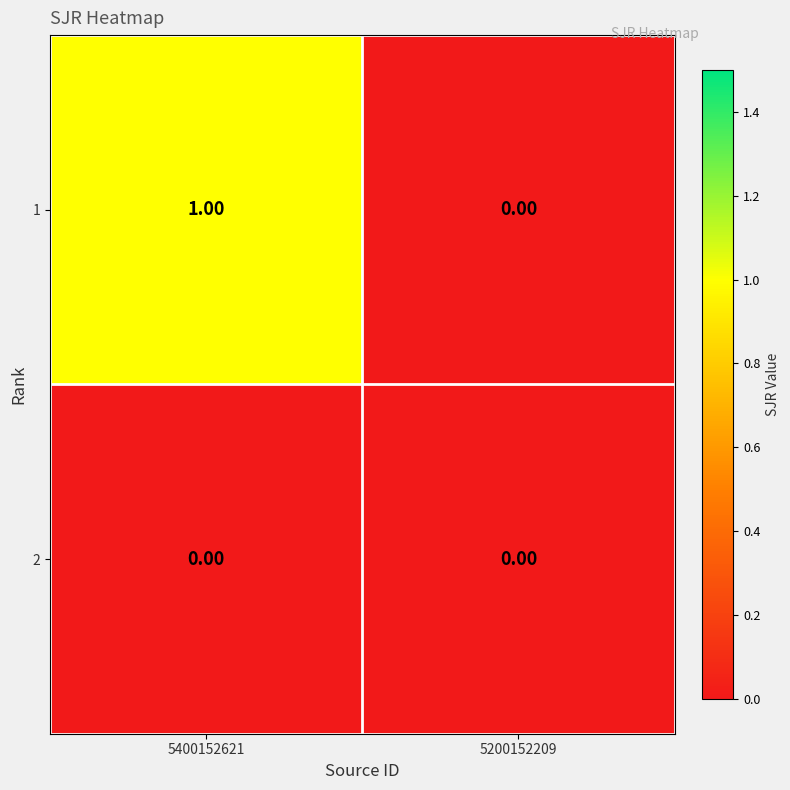

Is the value of 1 at 5400152621 greater than the value of 2 at 5200152209?

Yes